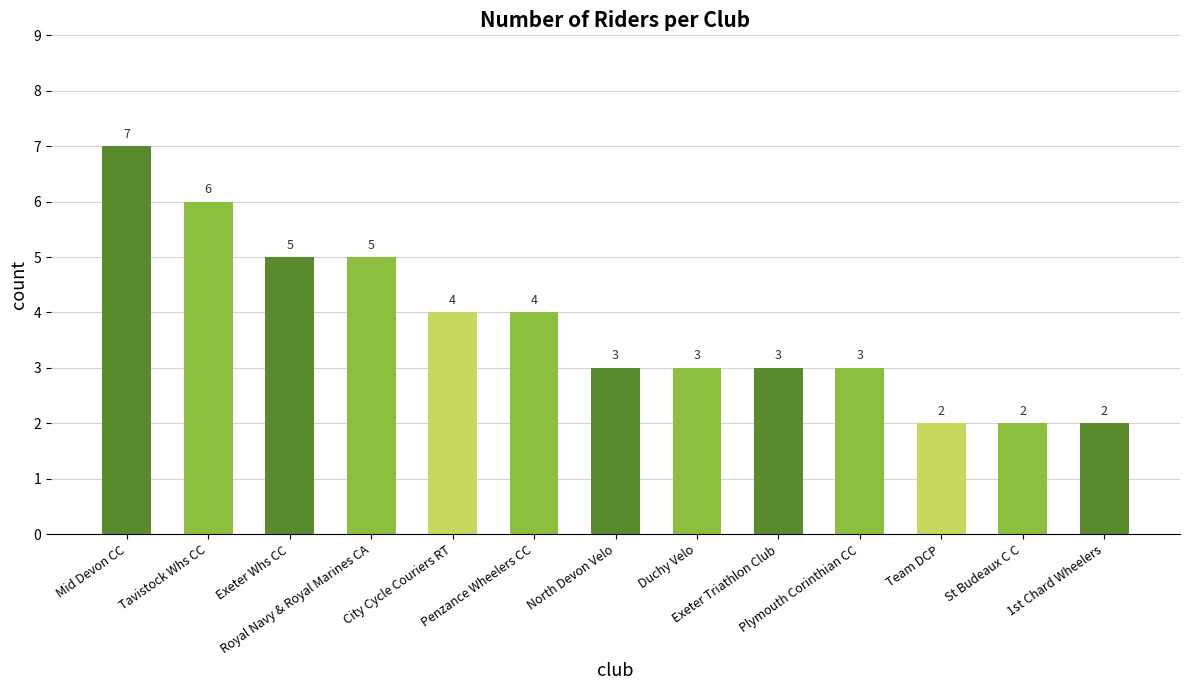

What is the difference between the maximum and second lowest values?

5